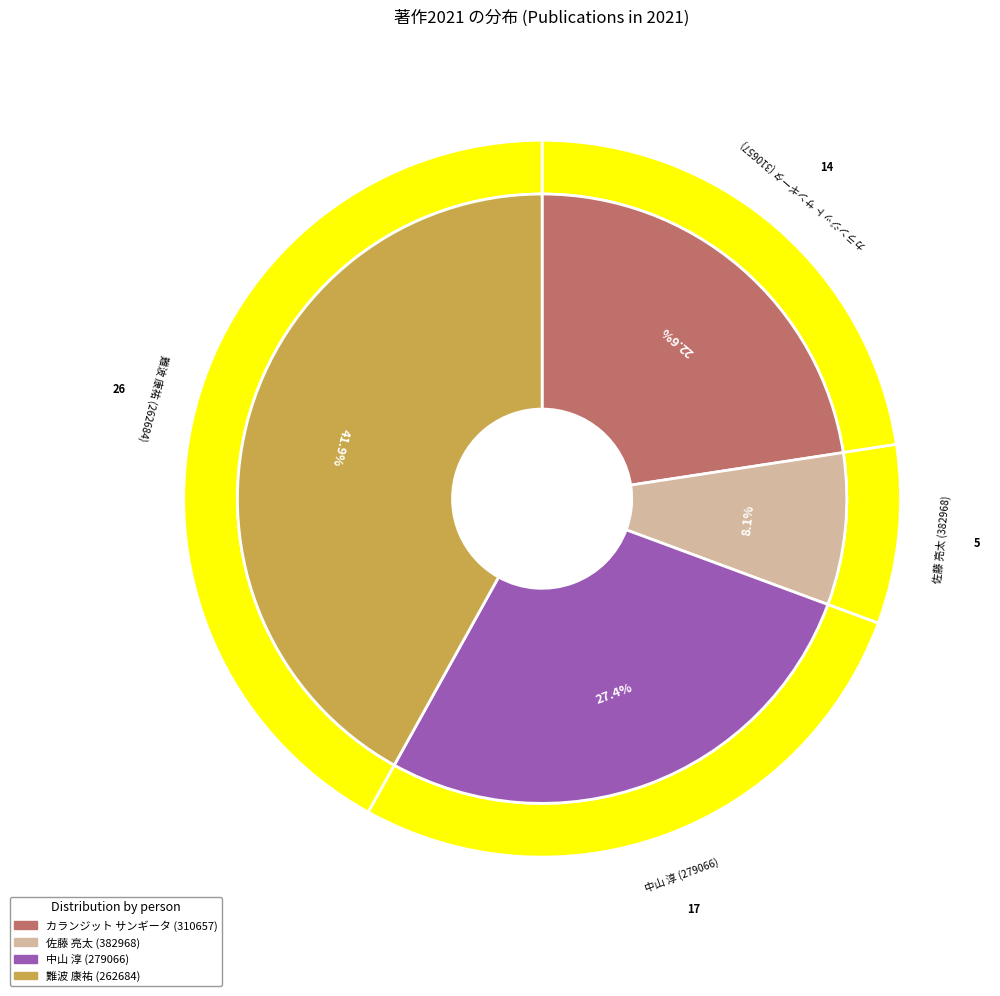

Is there any slice that represents more than half of the pie?

No